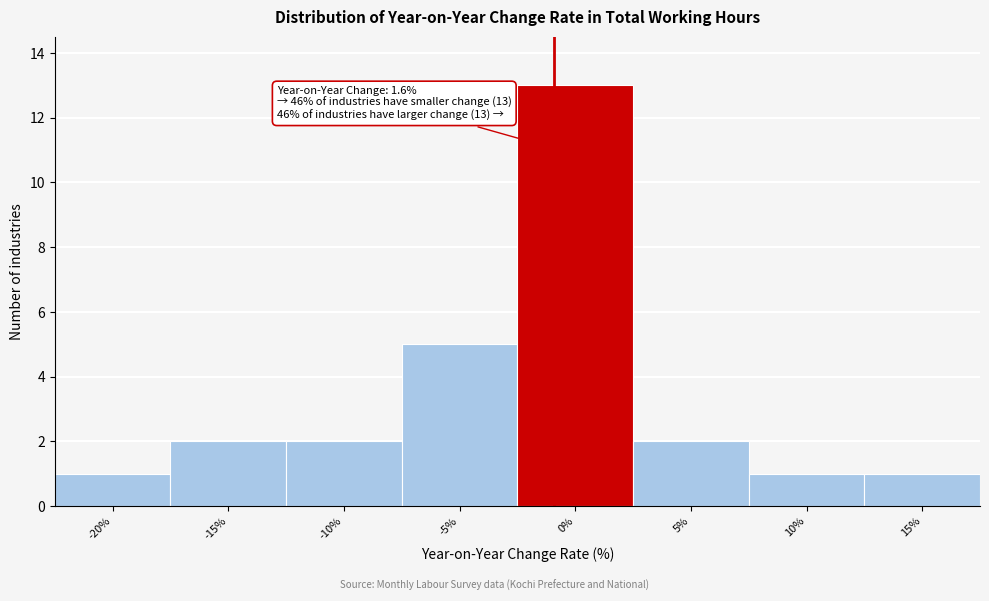

Reading left to right, extract all data points from this chart.

-20%=1	-15%=2	-10%=2	-5%=5	0%=13	5%=2	10%=1	15%=1